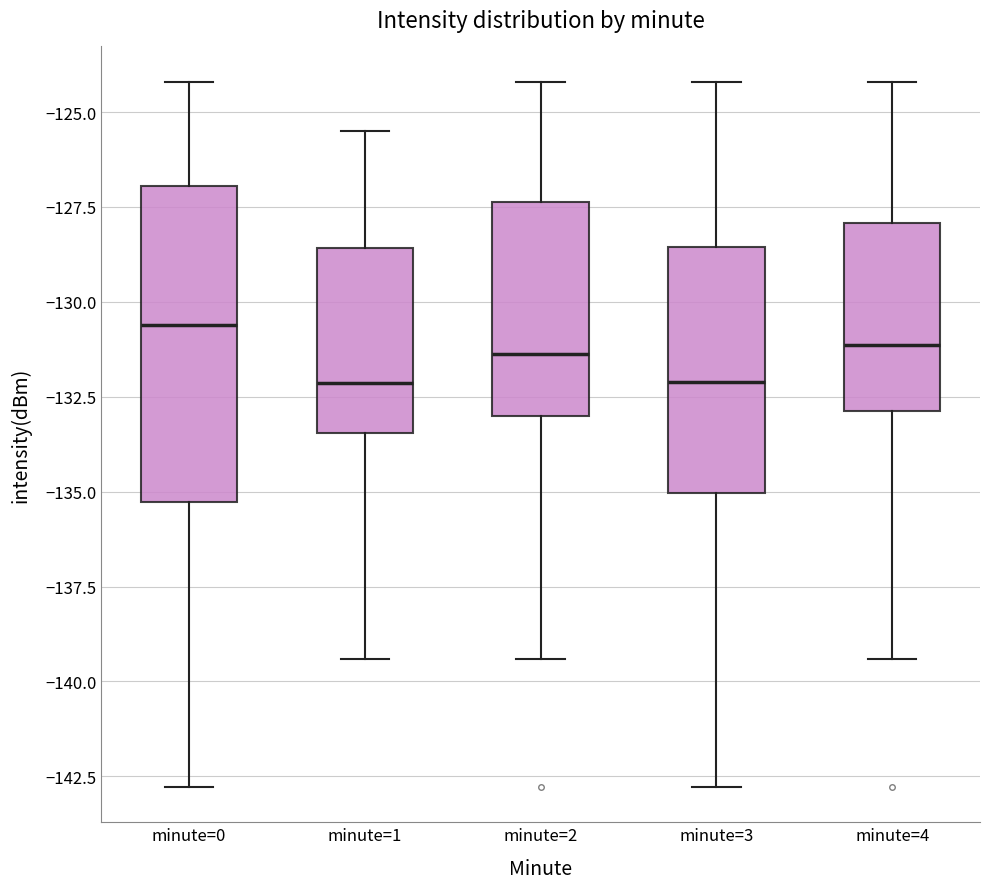

Where is the lower edge of the box for minute=4 on the y-axis? The values are not printed on the chart, so give them approximately, as read against the axis.

-133.0